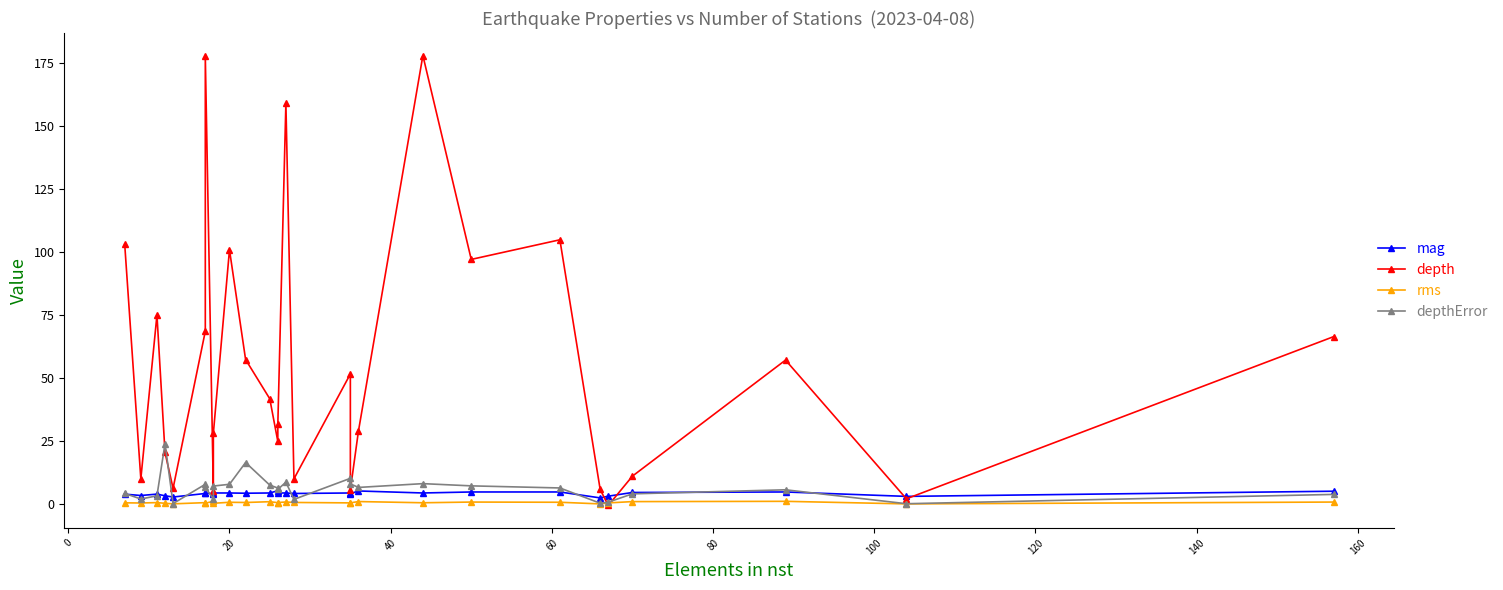

How many values in the mag series are below 4?

8